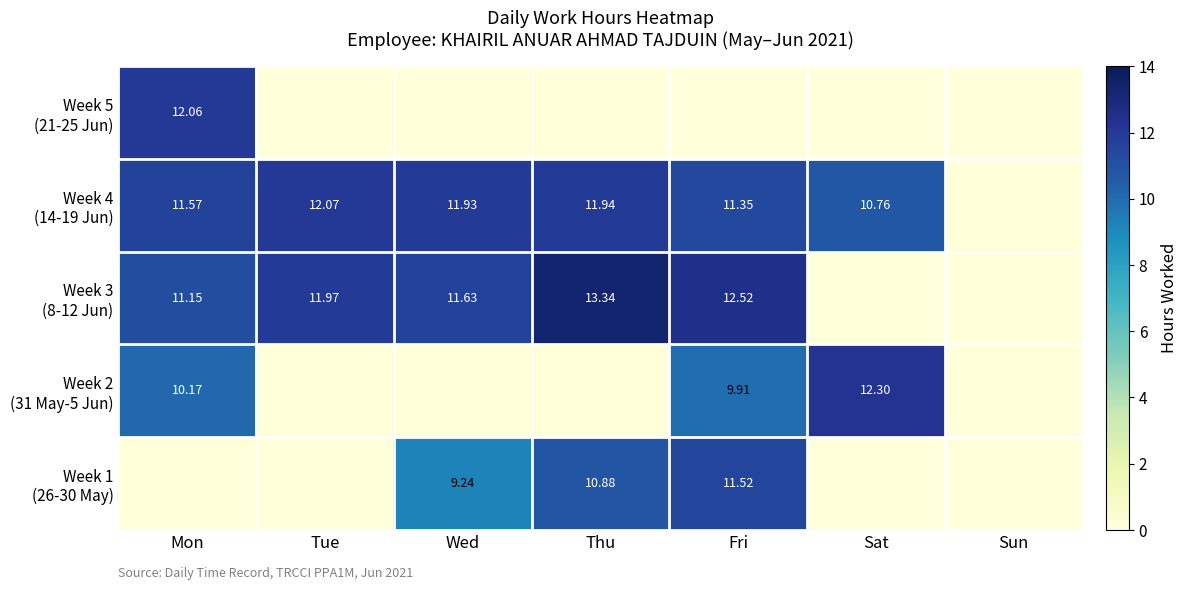

At which label does Week 2 (31 May-5 Jun) reach its minimum?

Tue